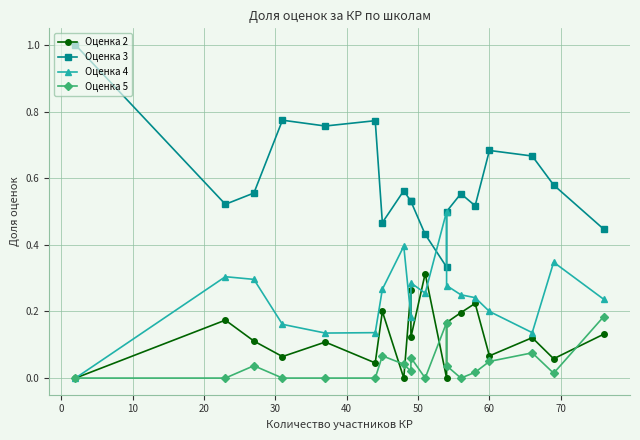

In Оценка 3, how many points are higher than both neighbors (excluding endpoints)?

5